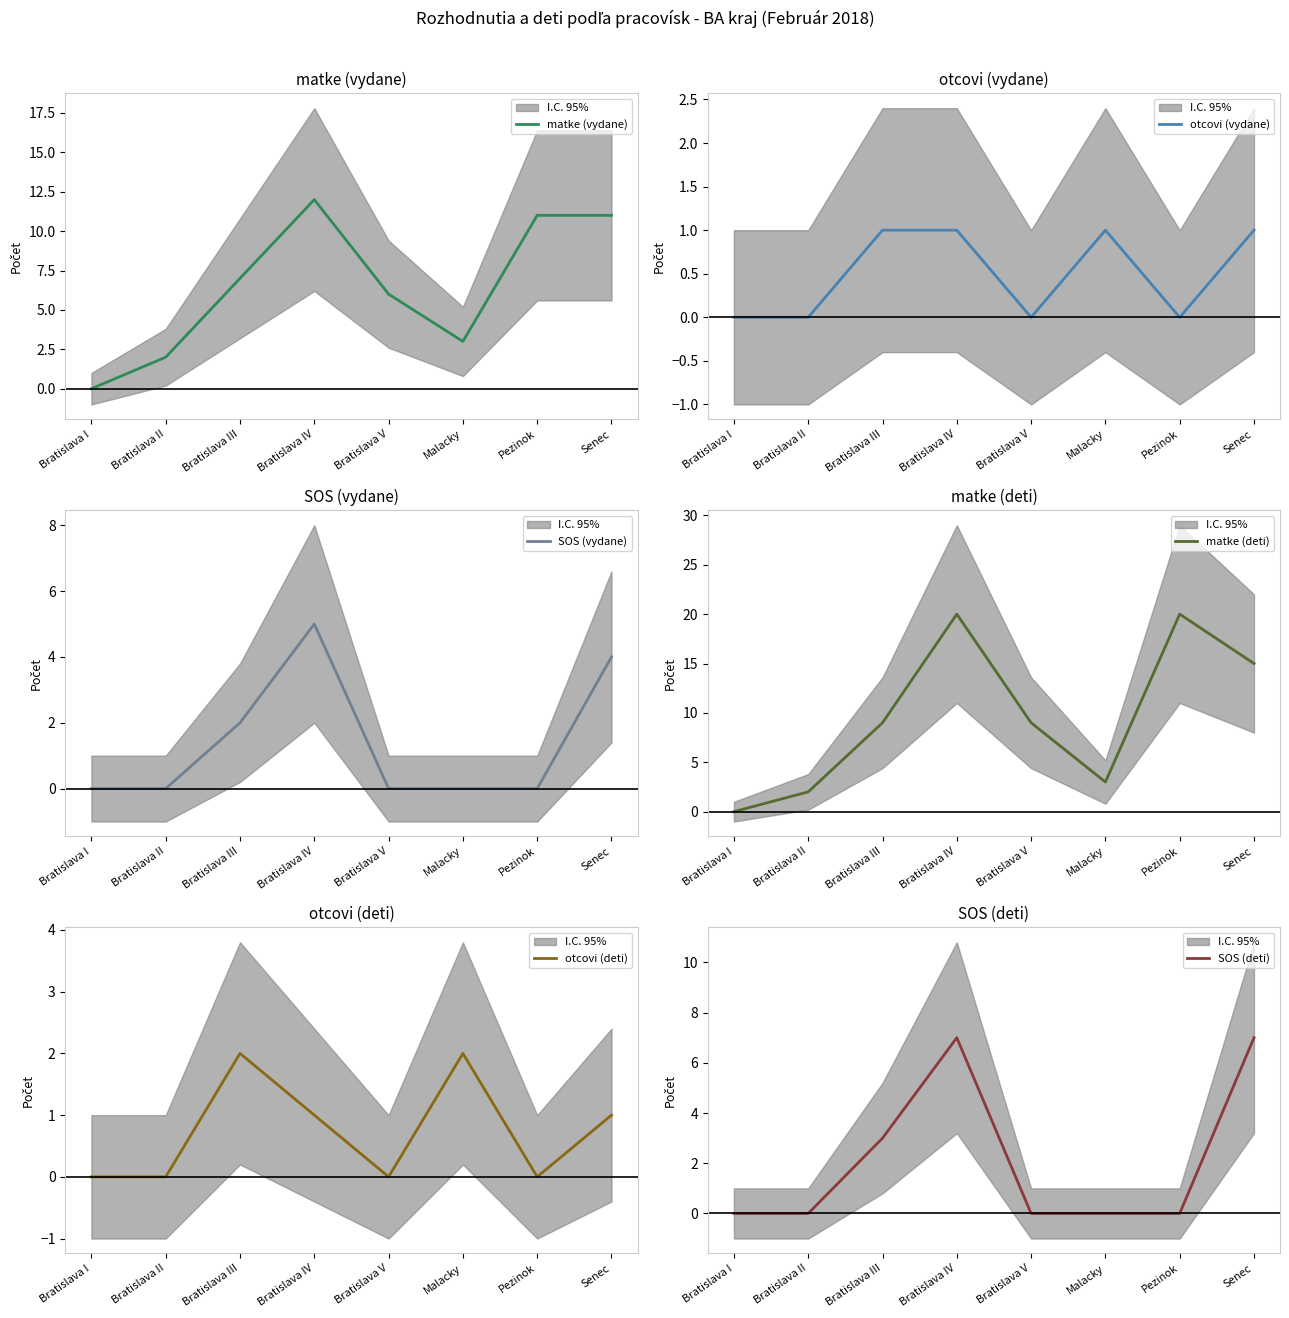

Reading left to right, transcribe all the data shown in this chart.

matke (vydane): 0	2	7	12	6	3	11	11
otcovi (vydane): 0	0	1	1	0	1	0	1
SOS (vydane): 0	0	2	5	0	0	0	4
matke (deti): 0	2	9	20	9	3	20	15
otcovi (deti): 0	0	2	1	0	2	0	1
SOS (deti): 0	0	3	7	0	0	0	7